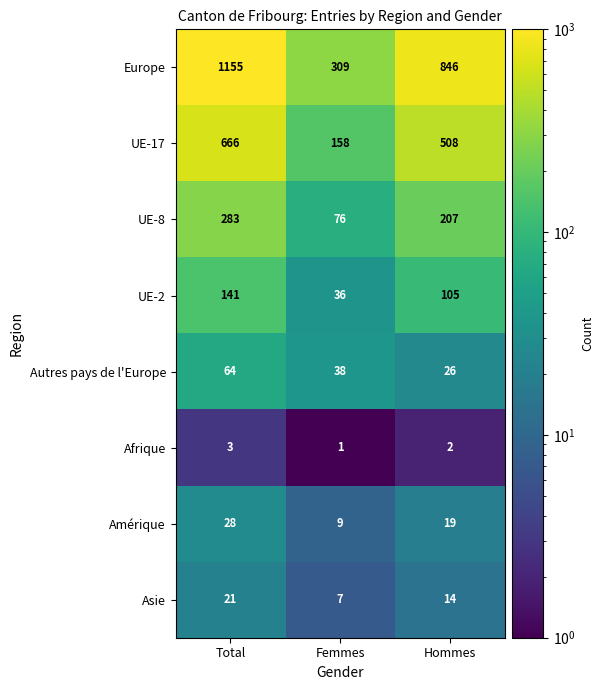

The value of UE-17 at Hommes is 121. True or false?

False